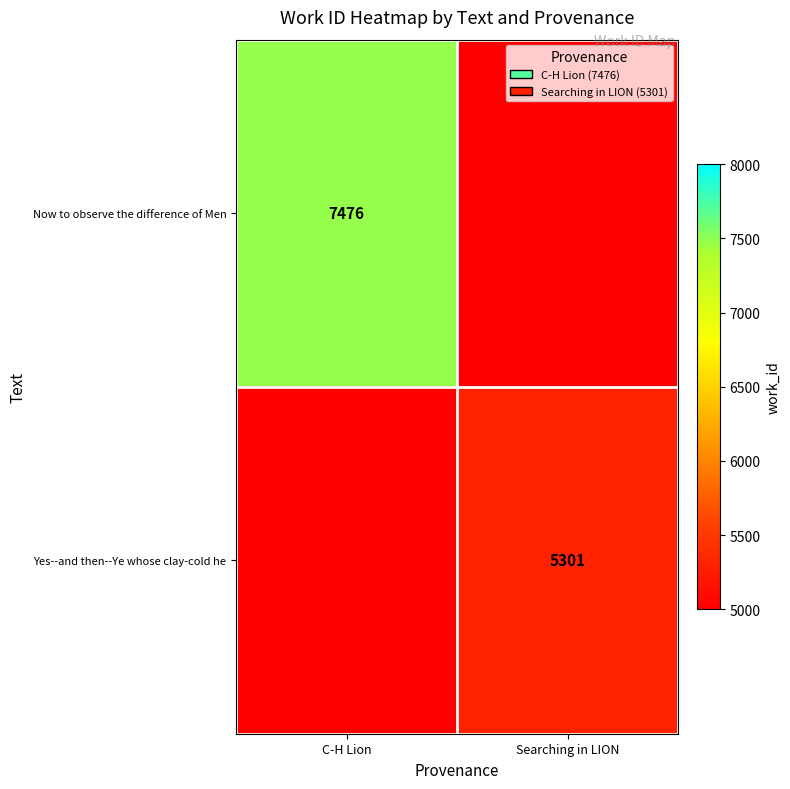

Is the value of Yes--and then--Ye whose clay-cold he at Searching in LION greater than the value of Now to observe the difference of Men at C-H Lion?

No